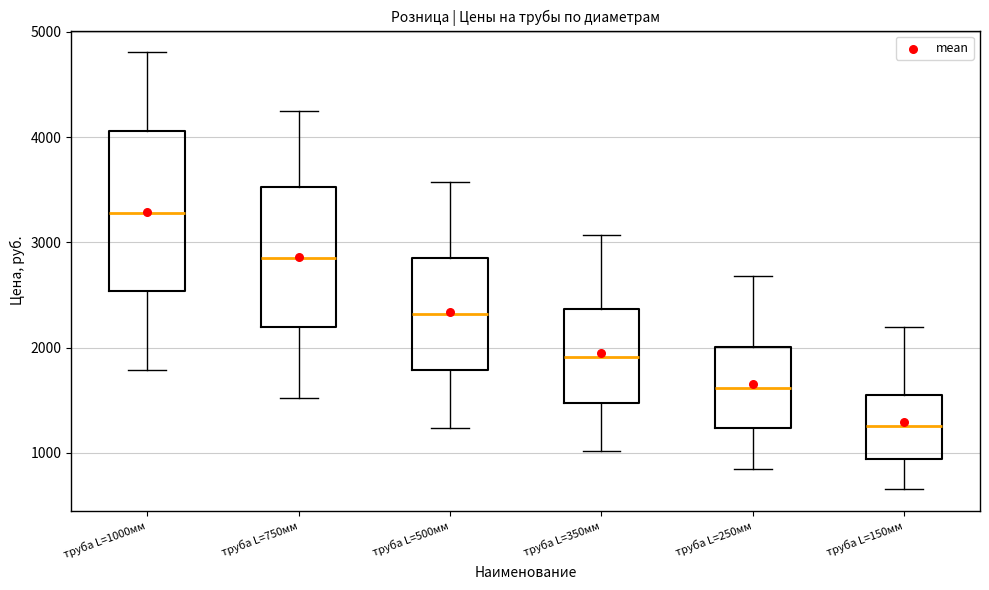

Where is the lower edge of the box for труба L=500мм on the y-axis? The values are not printed on the chart, so give them approximately, as read against the axis.

1800